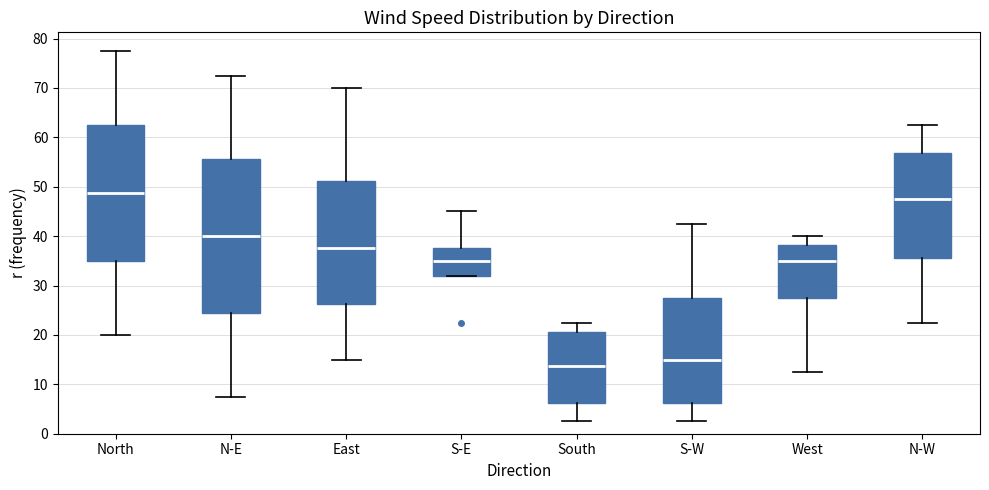

Reading left to right, transcribe this box plot: for each box, give where its median line is, the range the box spans, and where its two whiskers end, as read against the y-axis. The values are not printed on the chart, so give them approximately, as read against the axis.

North: median 49, box 35 to 63, whiskers 20 to 78
N-E: median 40, box 24 to 56, whiskers 8 to 73
East: median 38, box 26 to 51, whiskers 15 to 70
S-E: median 35, box 32 to 38, whiskers 32 to 45
South: median 14, box 6 to 21, whiskers 3 to 23
S-W: median 15, box 6 to 28, whiskers 3 to 43
West: median 35, box 28 to 38, whiskers 13 to 40
N-W: median 48, box 36 to 57, whiskers 23 to 63